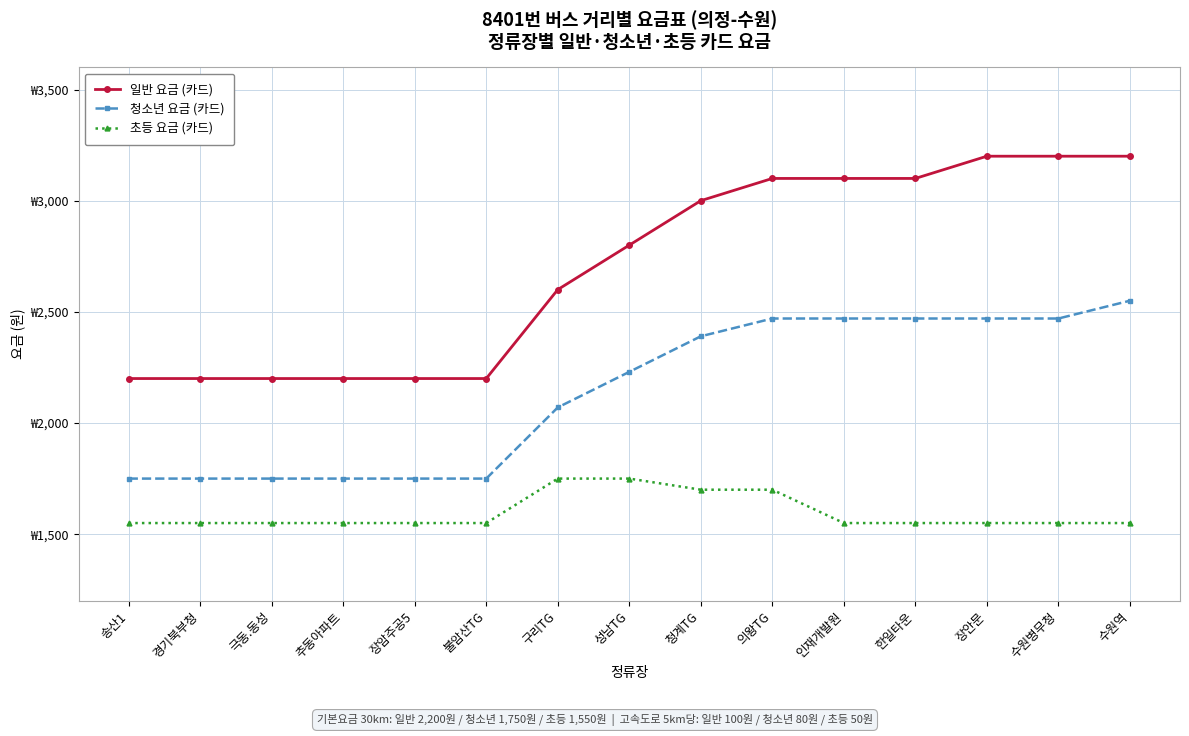

What is the difference between the second highest and minimum values in the 청소년 요금 (카드) series?

720